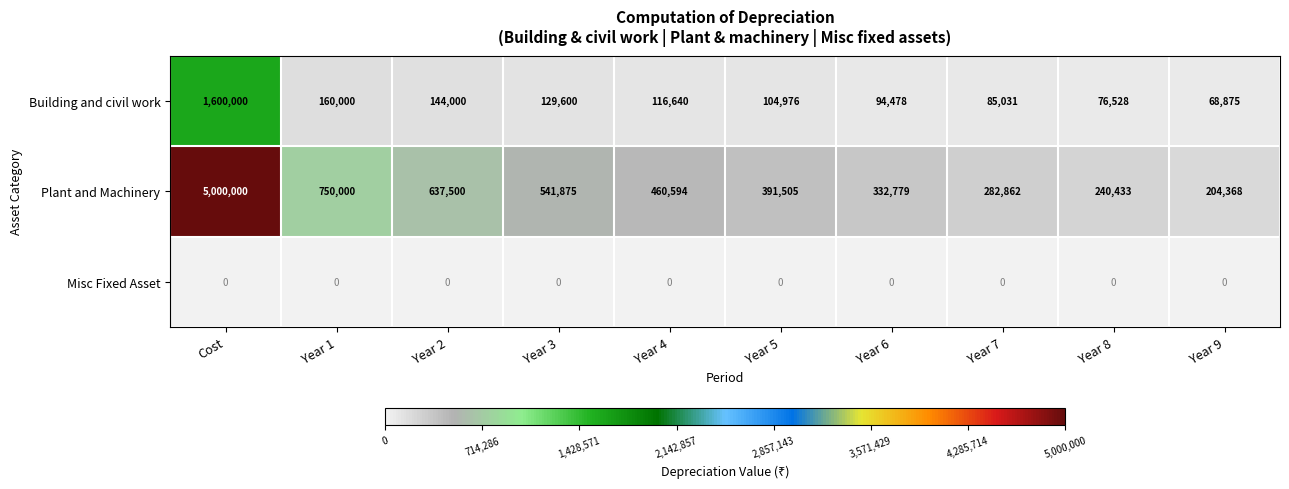

At which category is the sum across all series the highest?

Cost